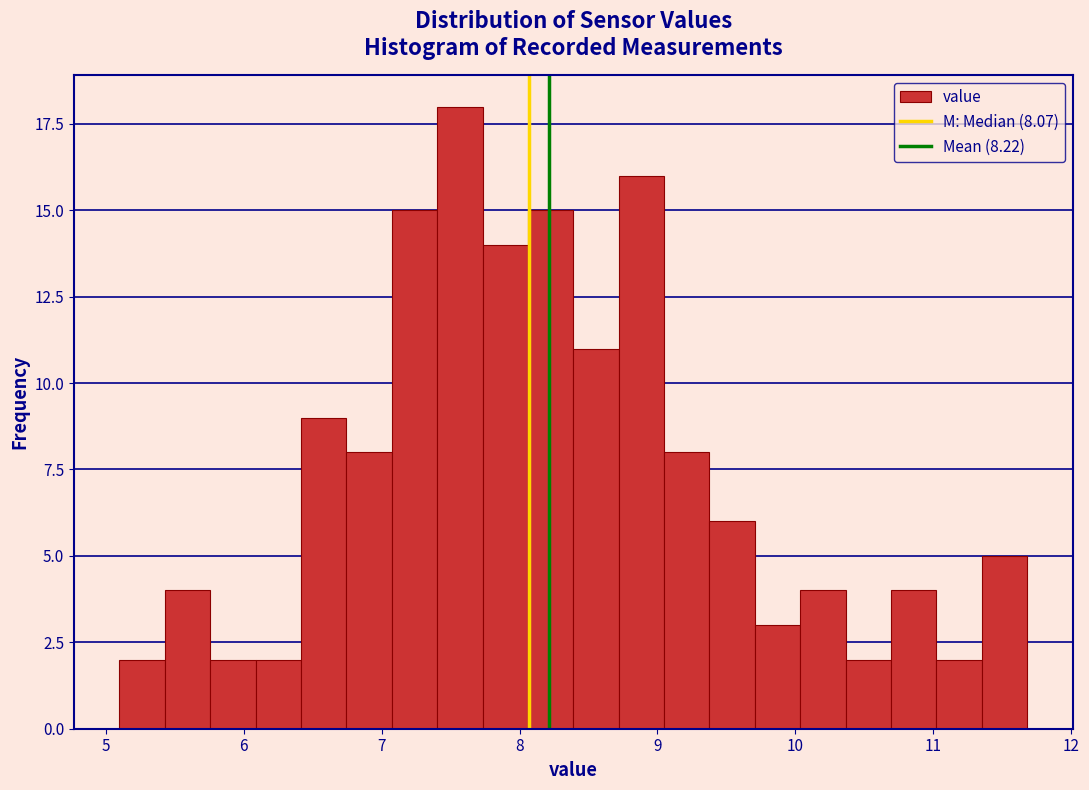

Around what value on the x-axis is the tallest bar? Give the approximate position of its centre, as read against the axis.

7.6